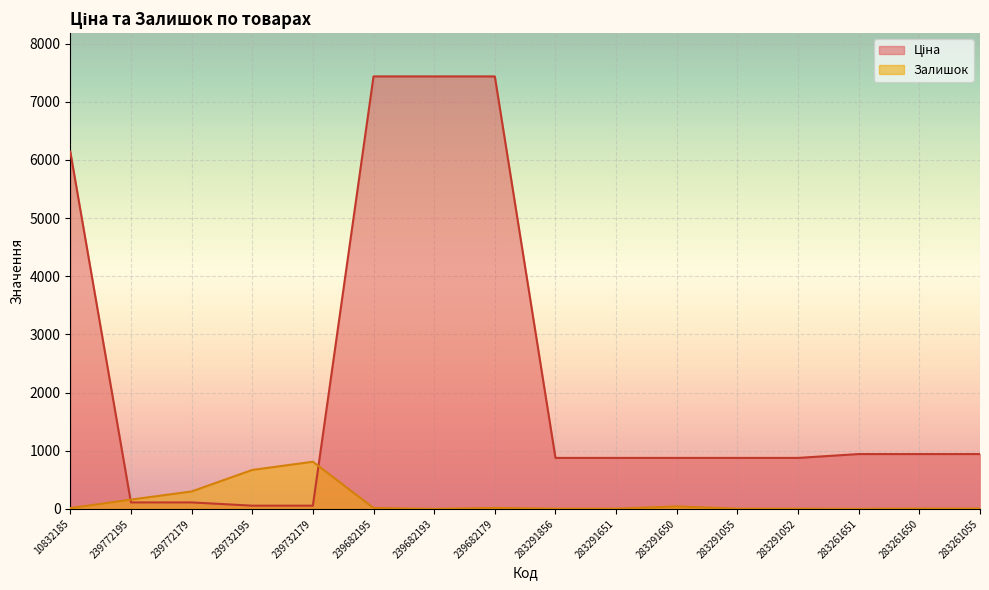

What is the highest value of the Залишок series?

811.0